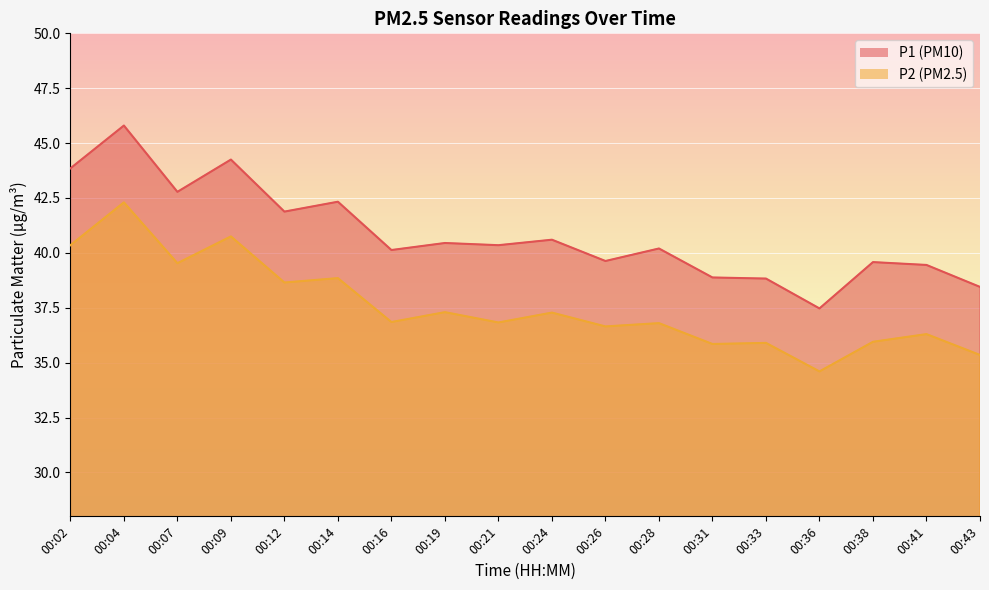

How many values in the P1 series are below 40?

7